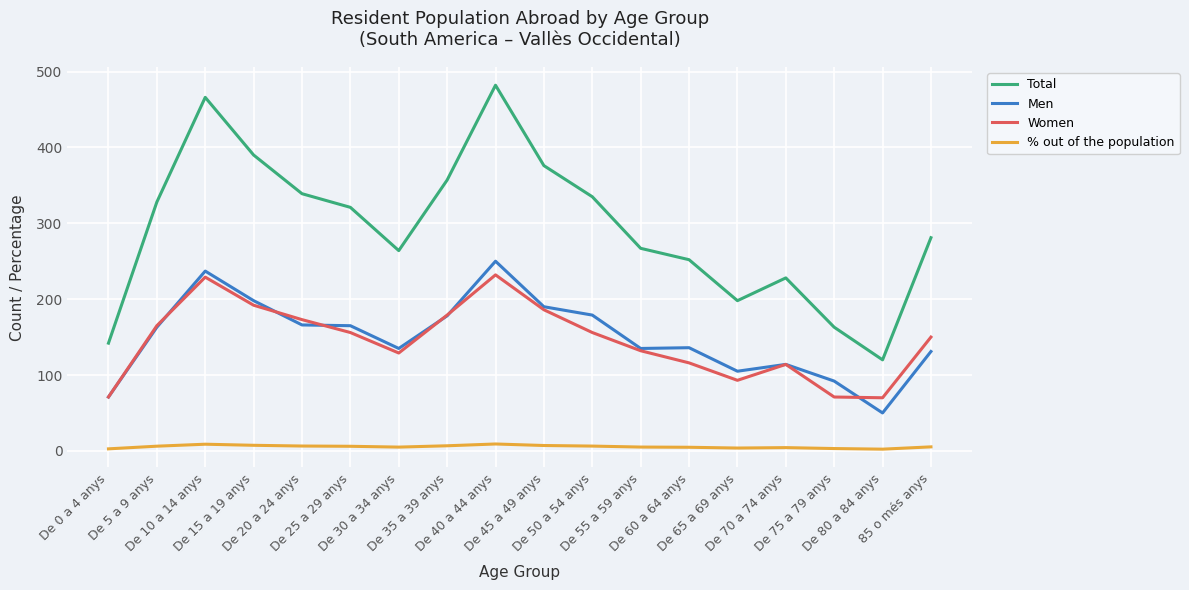

At which category is the sum across all series the highest?

De 40 a 44 anys